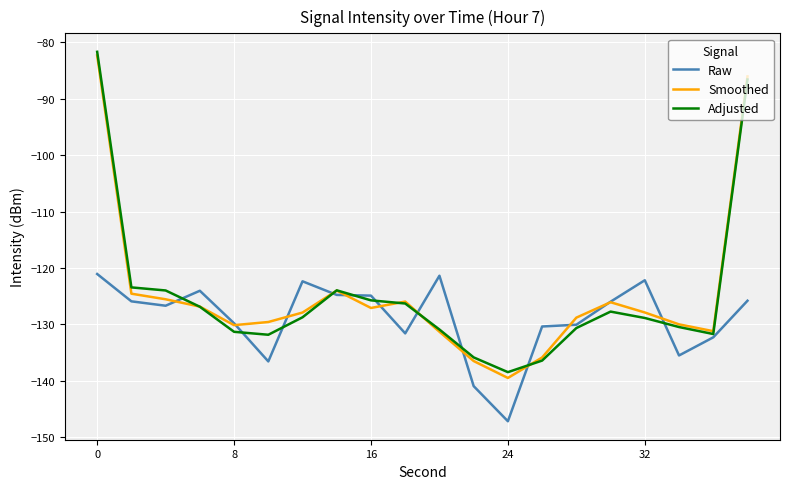

What is the maximum value shown in the chart?

-81.7